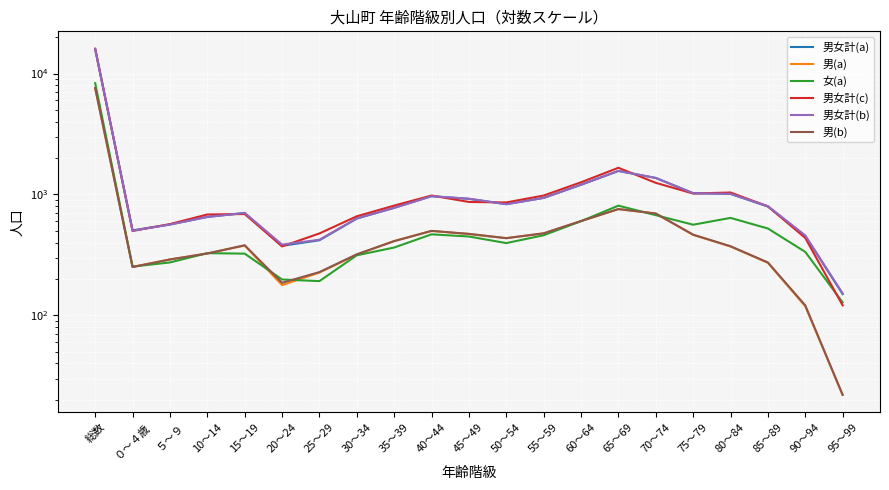

Which category has the highest value in the 女(a) series?

総数